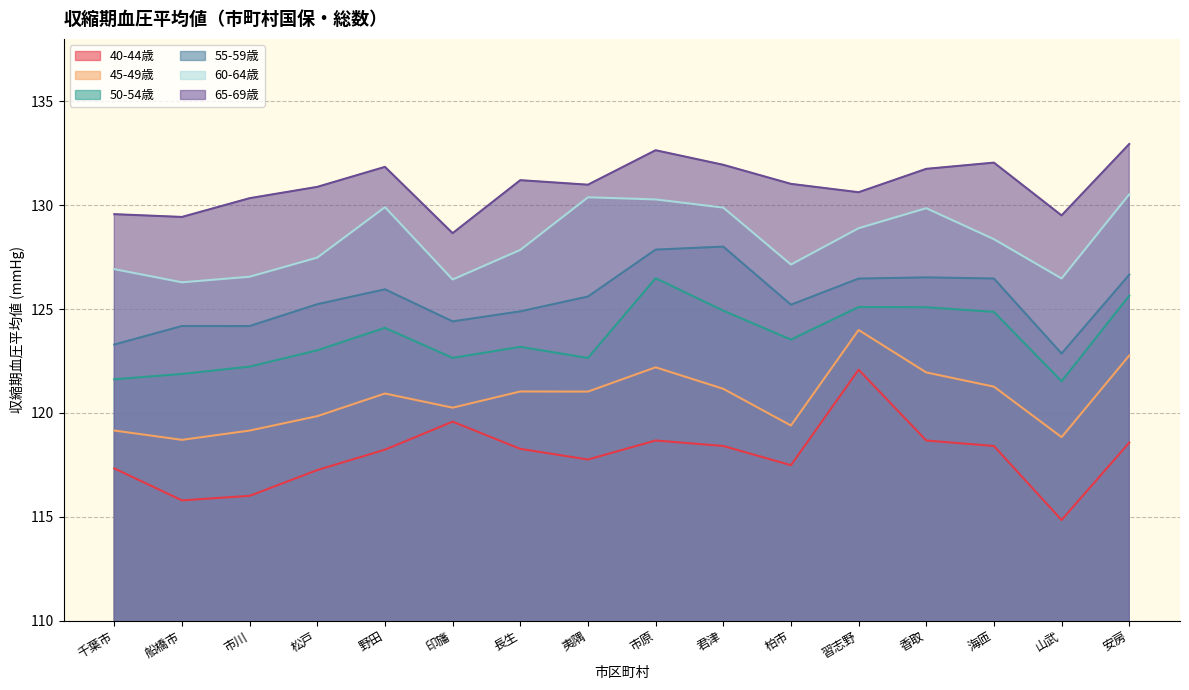

What is the value of the 65-69歳 point at the 16th from the left?

132.9